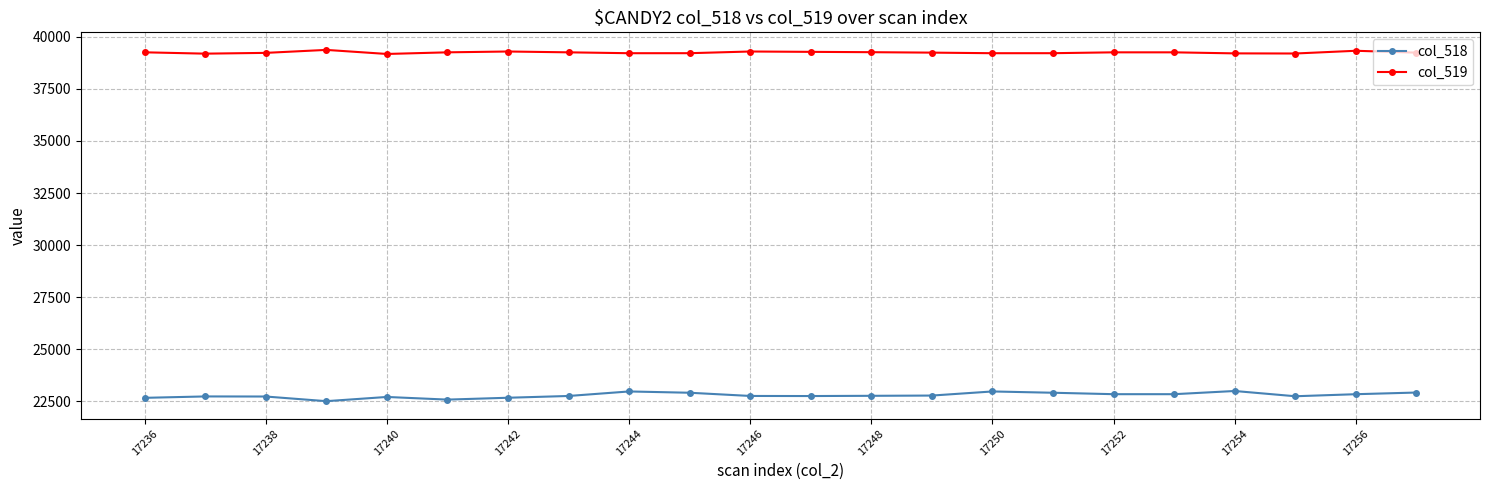

True or false: col_519 and col_518 intersect in this chart.

False